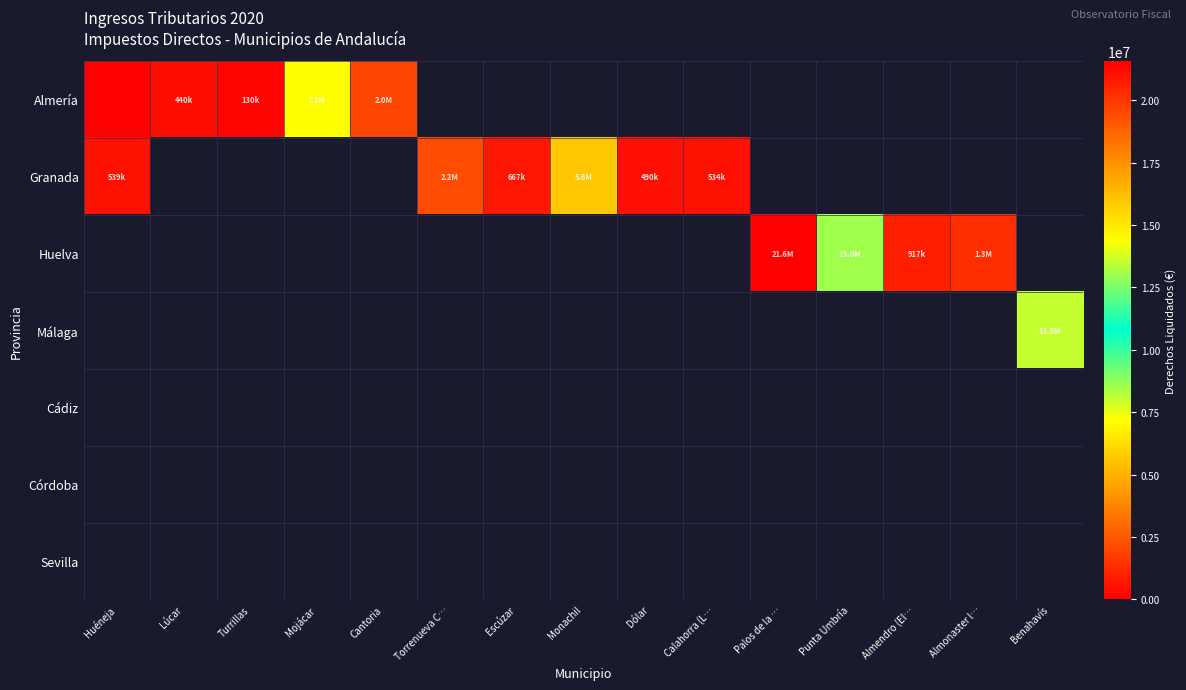

Is it true that Granada equals 823759.4 at Calahorra (L…?

False